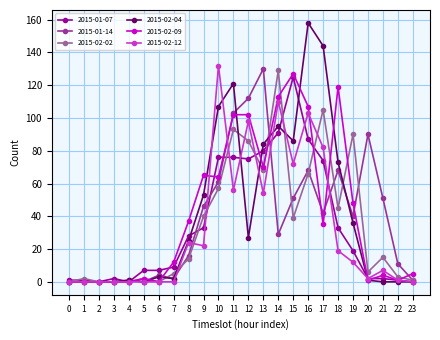

At which category is the sum across all series the highest?

16